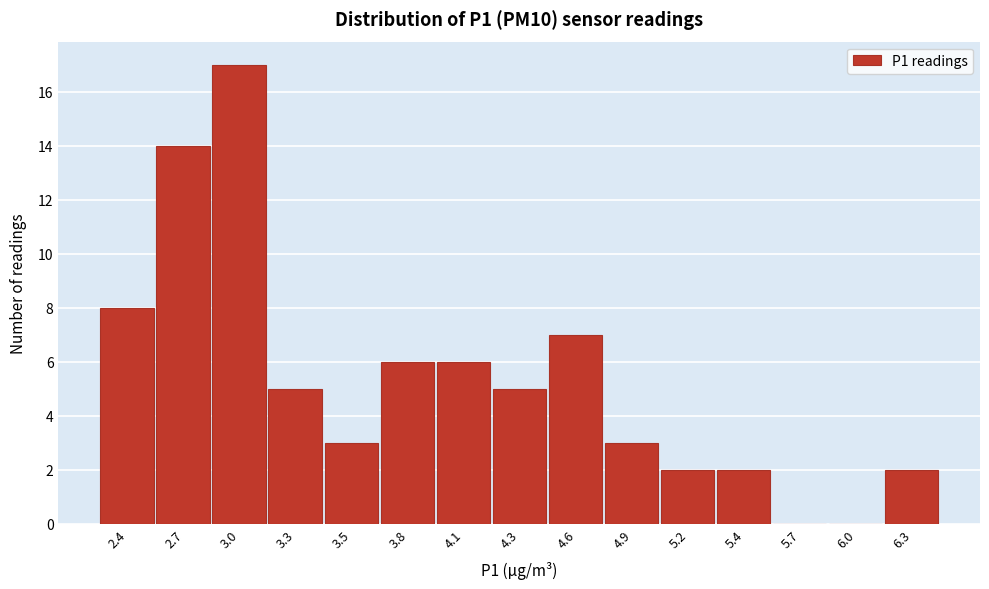

Reading left to right, list all the values displayed in this chart.

2.4=8	2.7=14	3.0=17	3.3=5	3.5=3	3.8=6	4.1=6	4.3=5	4.6=7	4.9=3	5.2=2	5.4=2	5.7=0	6.0=0	6.3=2